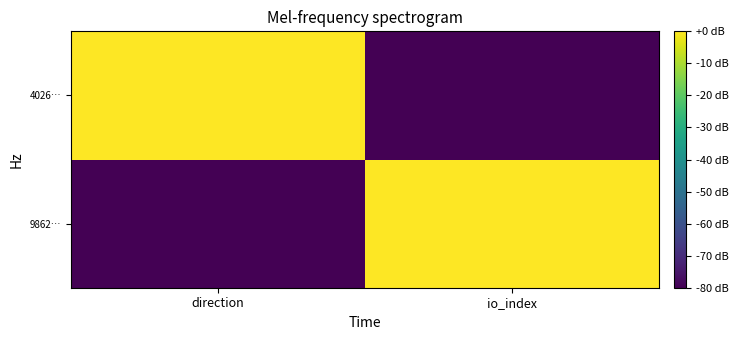

Which series changed the most between direction and io_index?

9862…